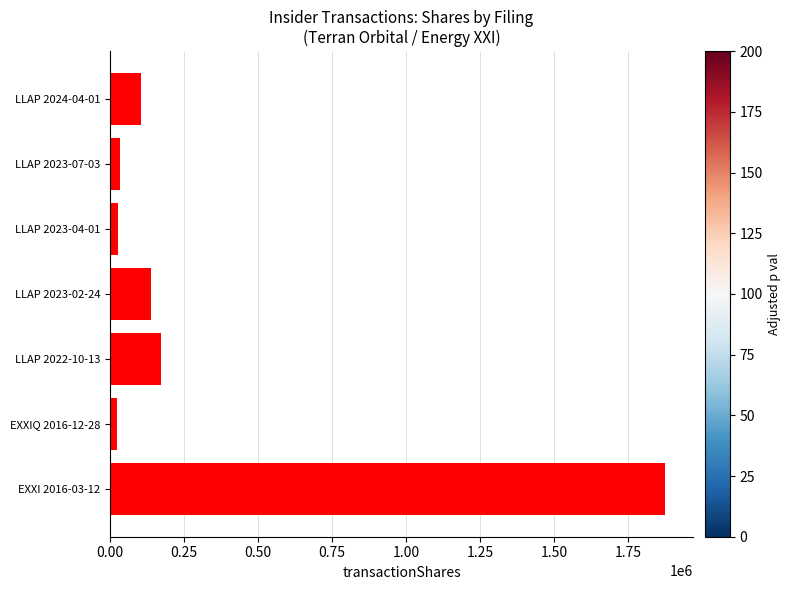

What is the label of the 5th bar from the bottom?

LLAP 2023-04-01